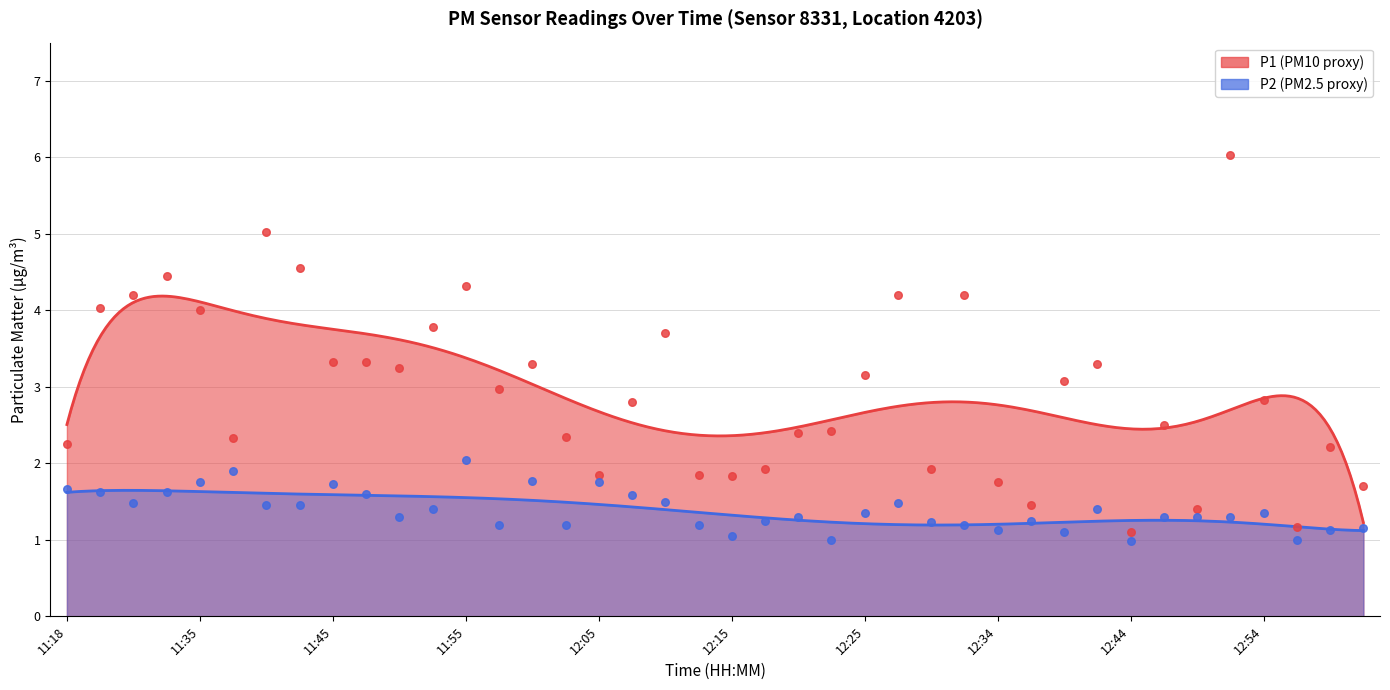

At which category is the sum across all series the highest?

12:52